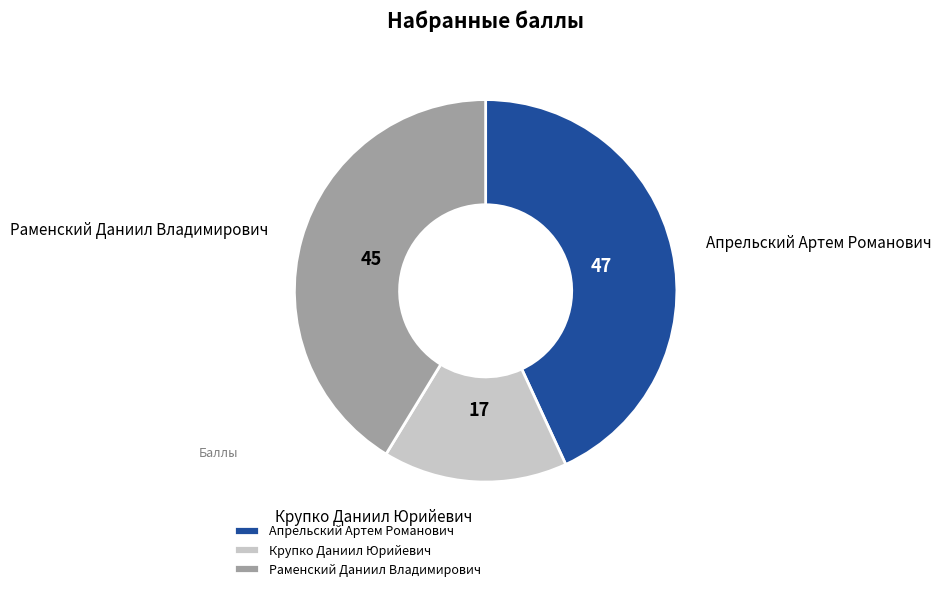

Count the number of slices in the pie.

3